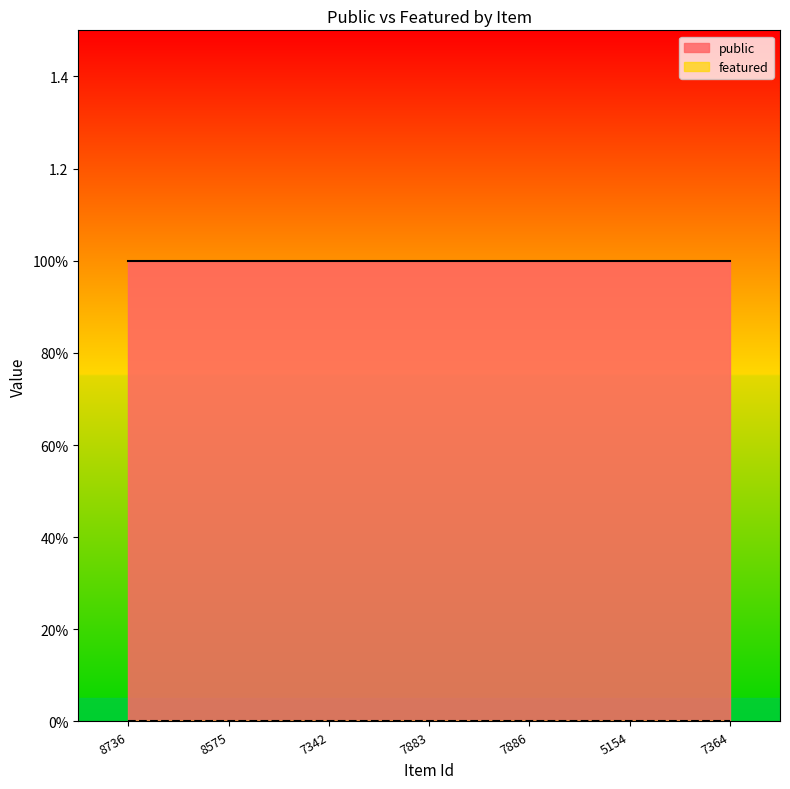

Reading left to right, what are all the values shown in this chart?

public: 8736=1	8575=1	7342=1	7883=1	7886=1	5154=1	7364=1
featured: 8736=0	8575=0	7342=0	7883=0	7886=0	5154=0	7364=0